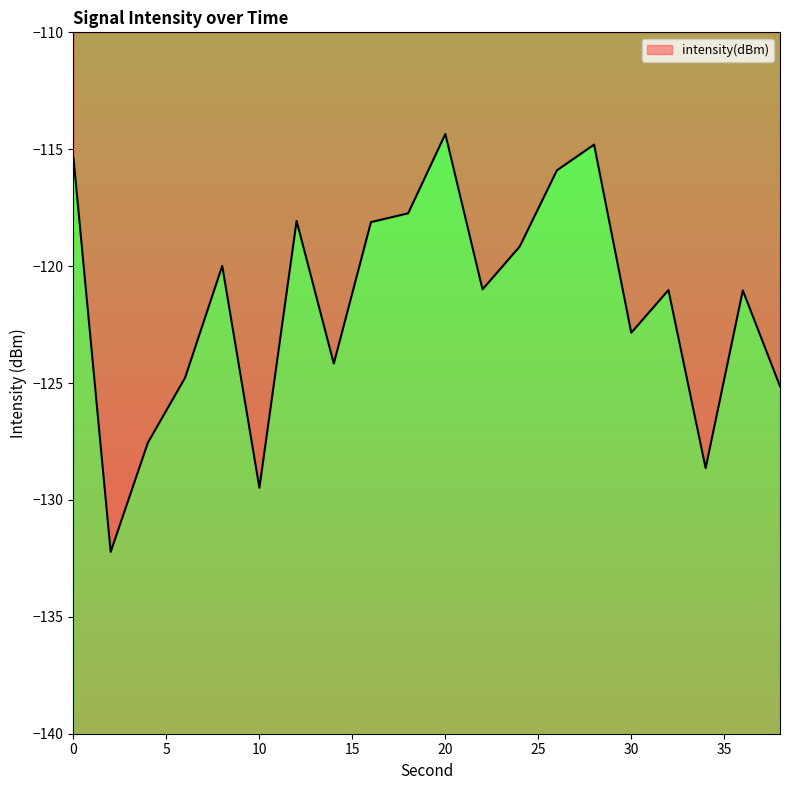

Rank the categories by value from lowest to highest.

2, 10, 34, 4, 38, 6, 14, 30, 36, 32, 22, 8, 24, 16, 12, 18, 26, 0, 28, 20